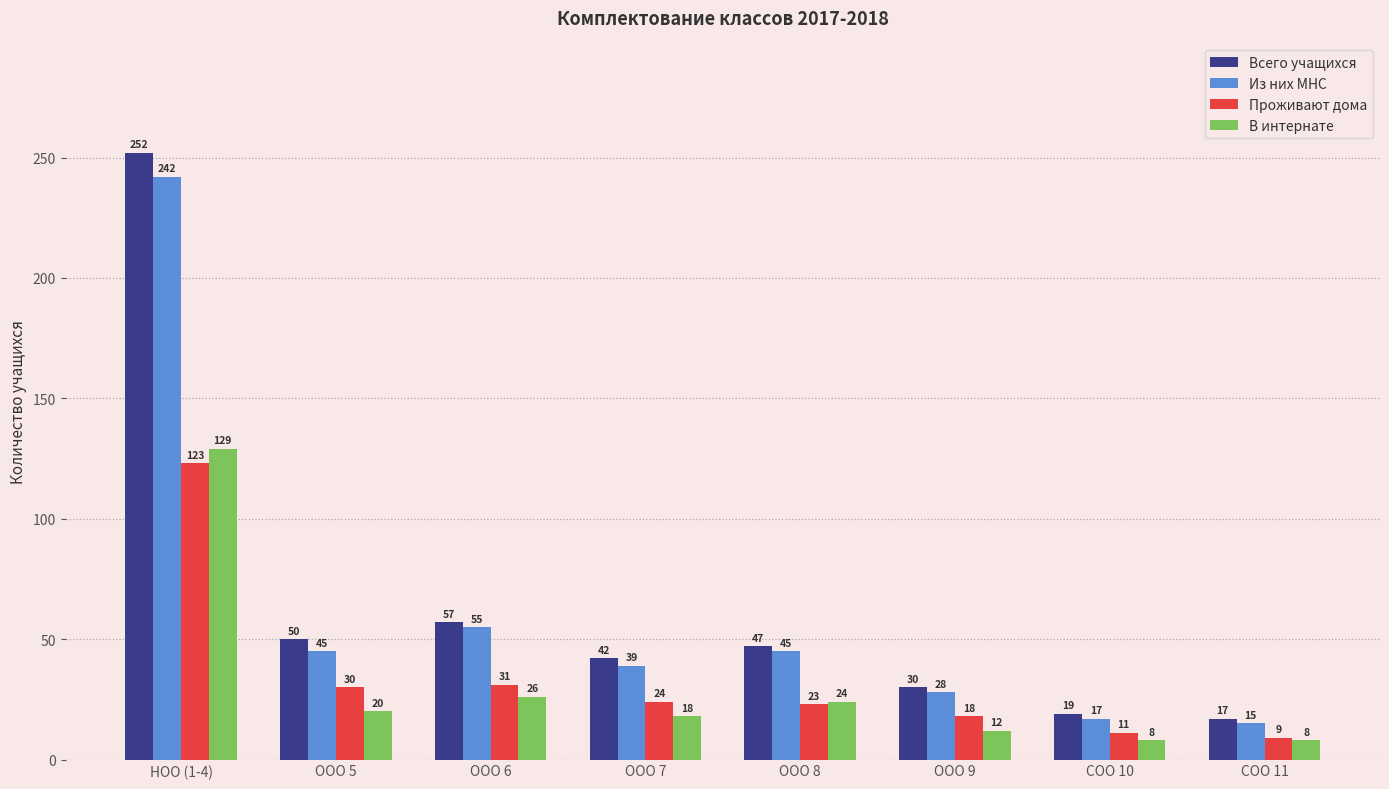

Where is Всего учащихся nearest to the value 134?

ООО 6